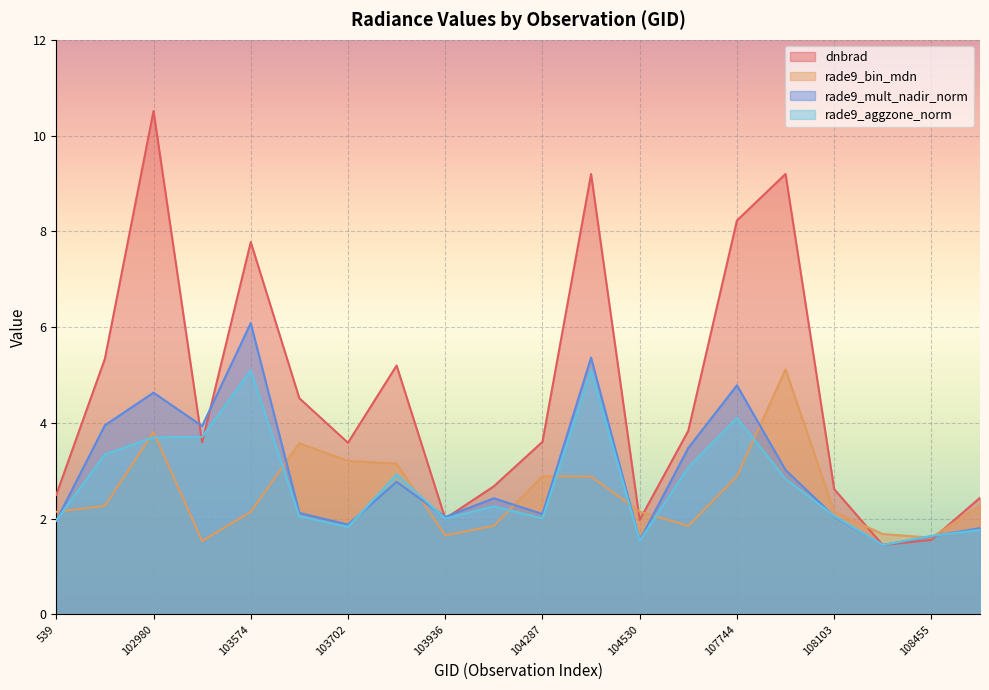

At which label is rade9_mult_nadir_norm closest to 3?

107921